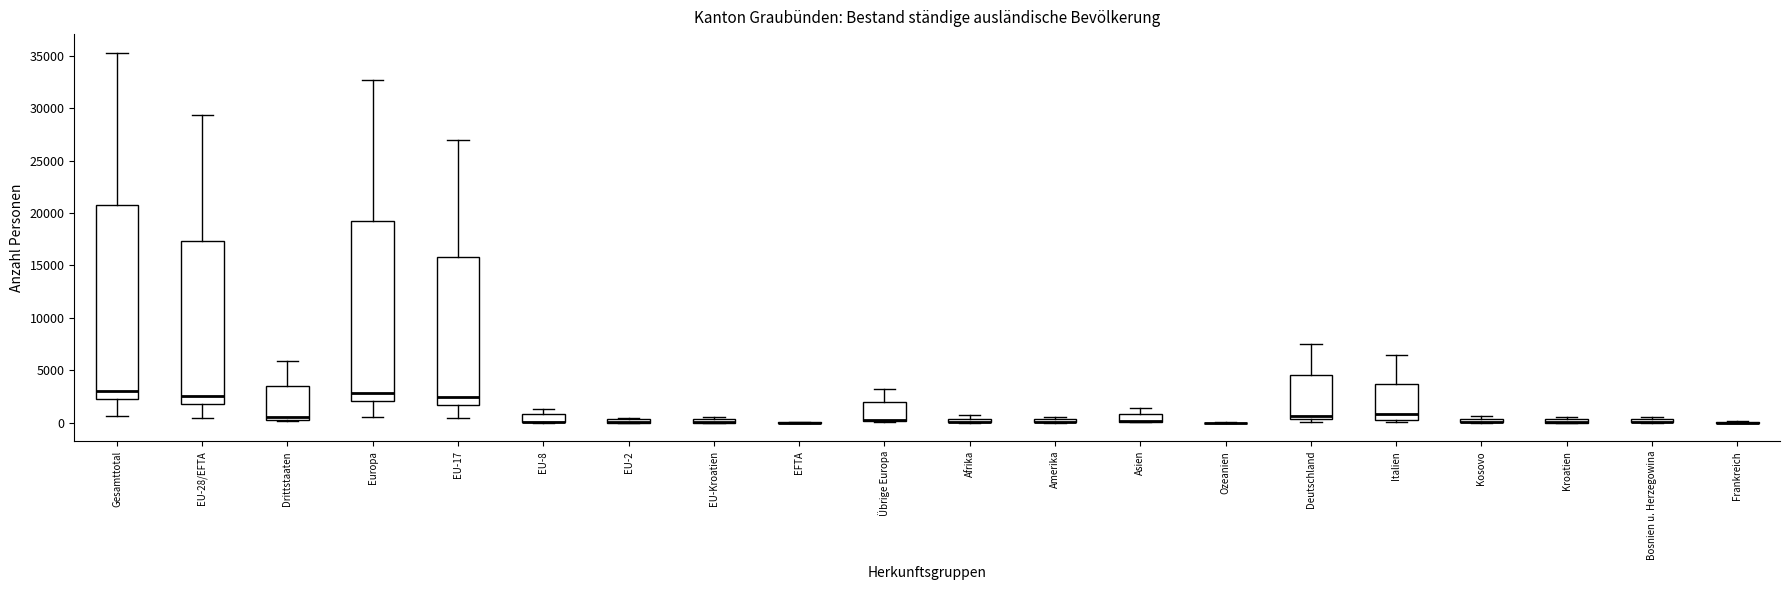

Which box is the tallest, from its lower edge to its upper edge?

Gesamttotal